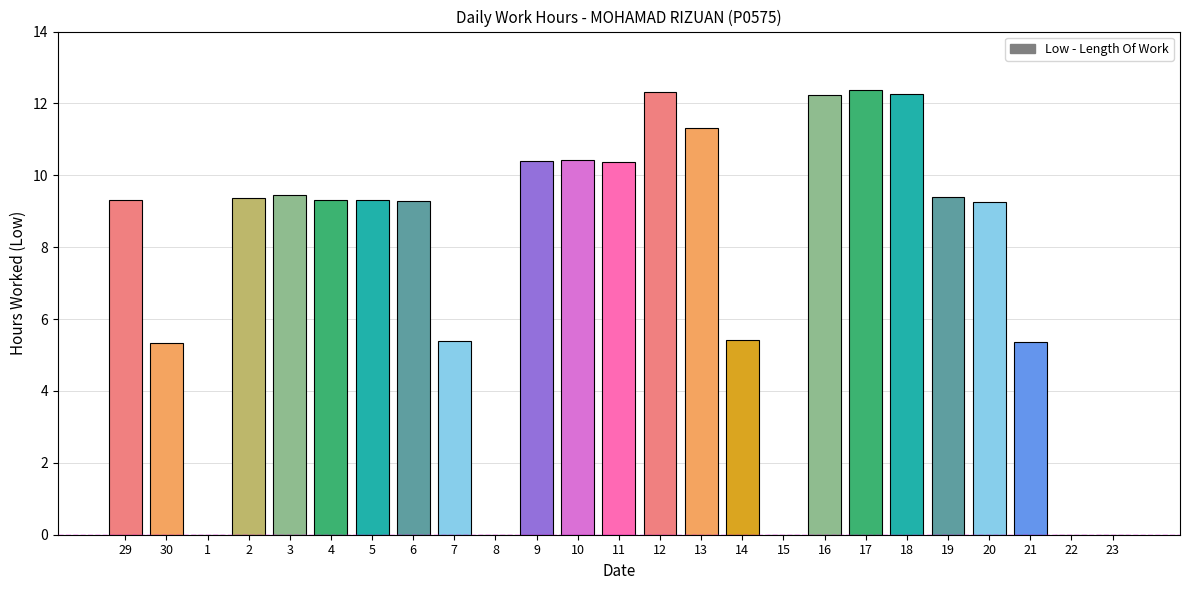

Is it true that the value at 16 is 3.5?

False